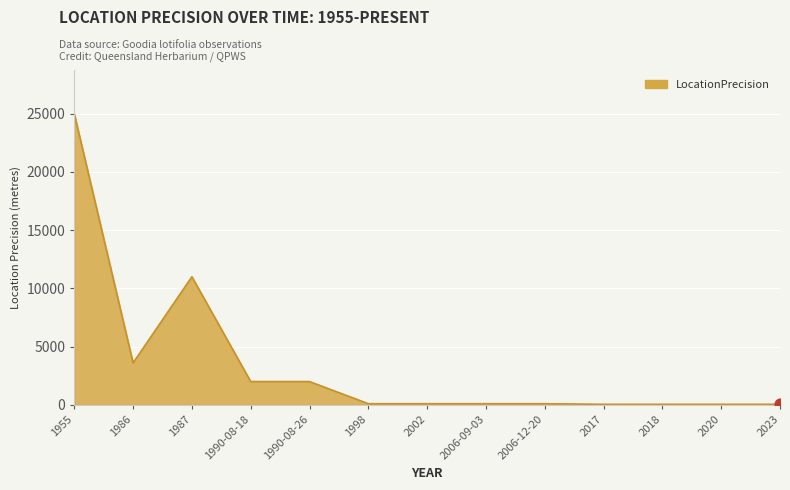

Between 2006-09-03 and 1987, which is larger?

1987